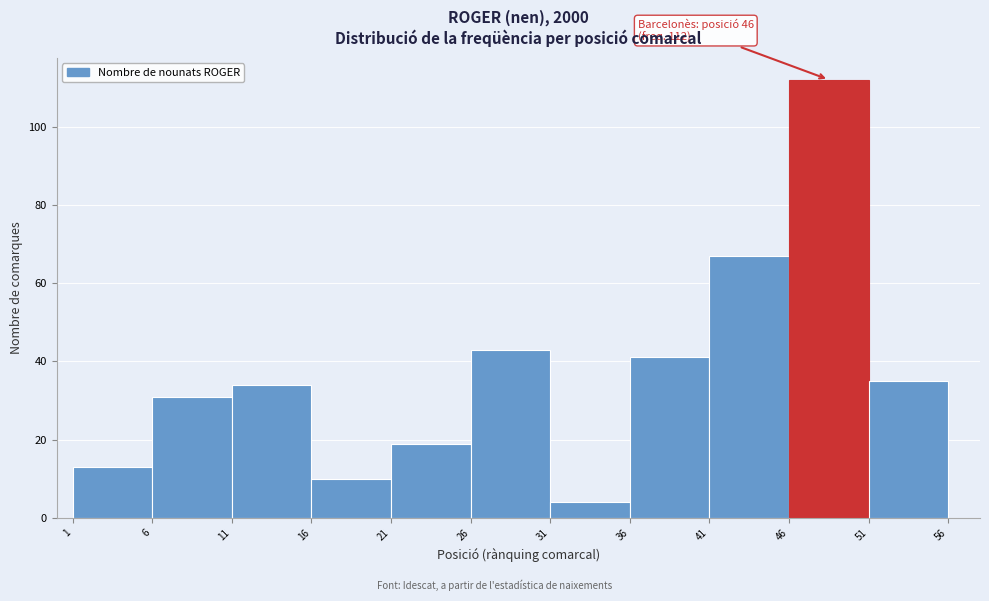

Over which range of the x-axis is the bar tallest?

46 to 51